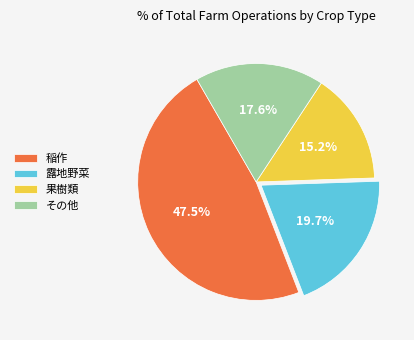

Combined, what portion of the pie is 露地野菜 and その他?

37.3%